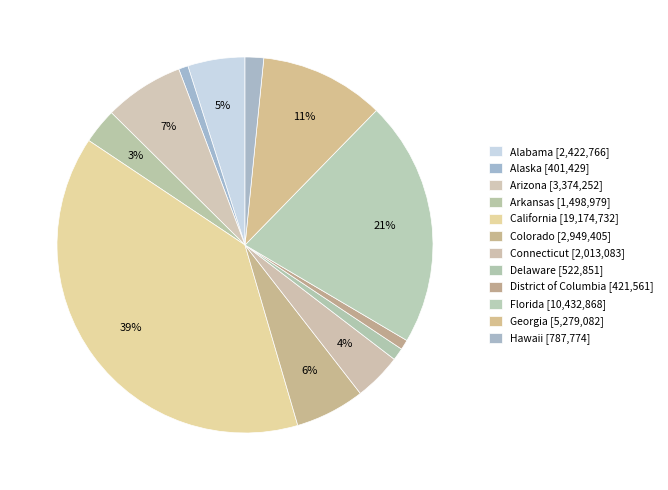

Count the number of slices in the pie.

12